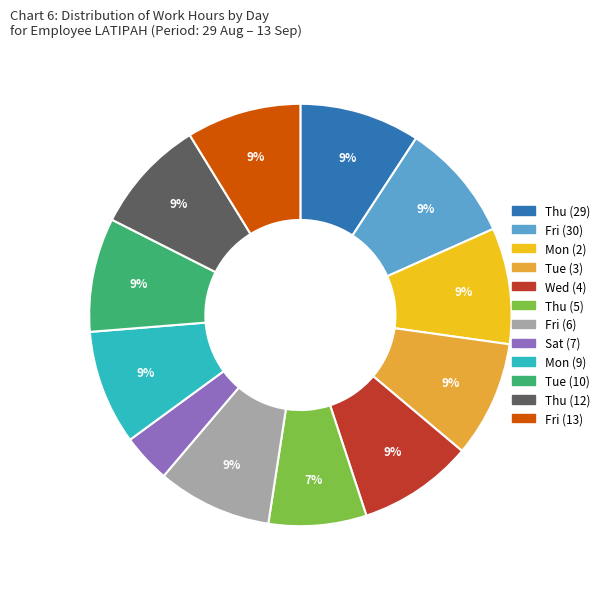

What is the smallest slice in the pie chart?

Sat (7)